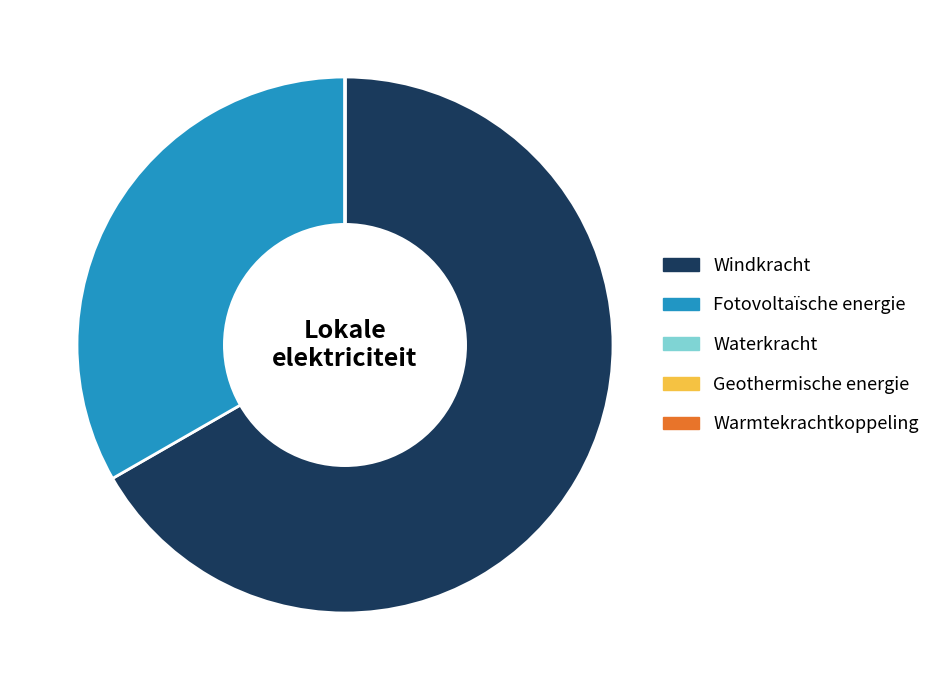

What is the largest slice in the pie chart?

Windkracht